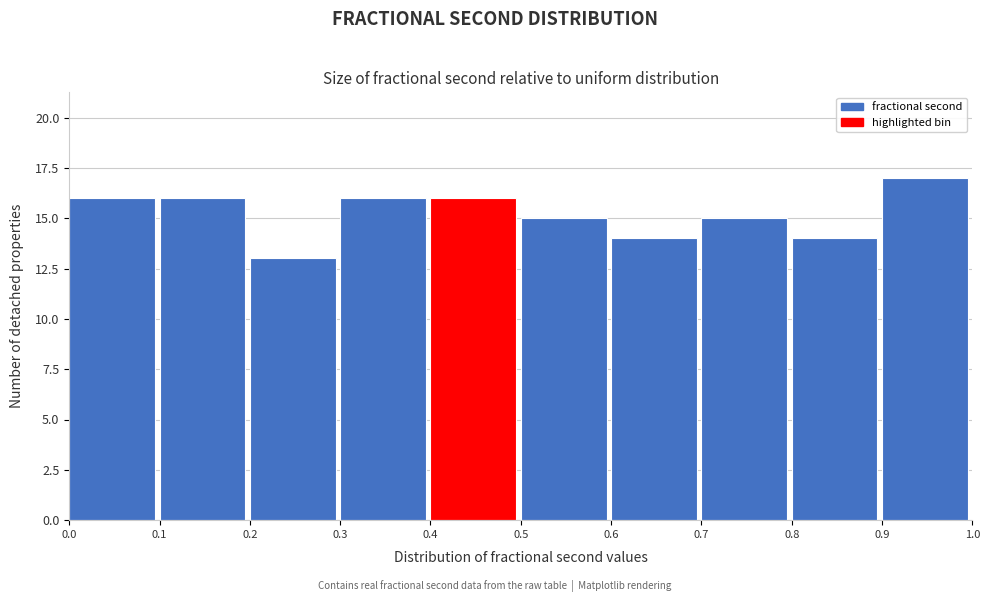

Reading left to right, list every bar in this chart as the range it spans on the x-axis followed by its height. The values are not printed on the chart, so give them approximately, as read against the axis.

0.0 to 0.1: 16
0.1 to 0.2: 16
0.2 to 0.3: 13
0.3 to 0.4: 16
0.4 to 0.5: 16
0.5 to 0.6: 15
0.6 to 0.7: 14
0.7 to 0.8: 15
0.8 to 0.9: 14
0.9 to 1.0: 17